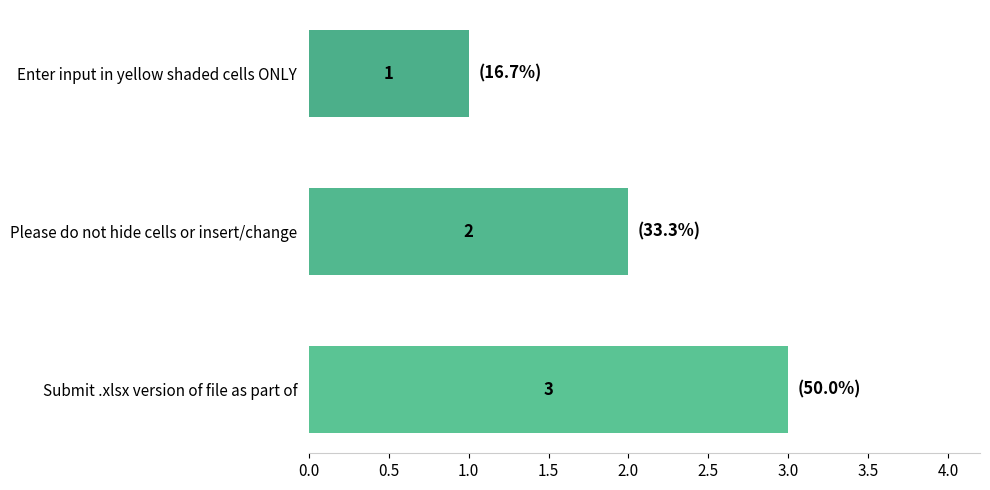

What value does the data have at Submit .xlsx version of file as part of?

3